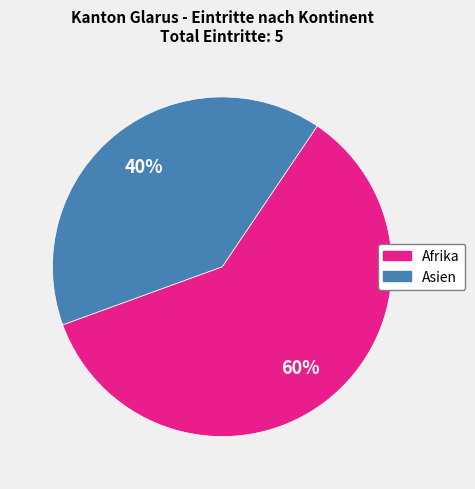

To the nearest percent, what is the average slice percentage?

50%